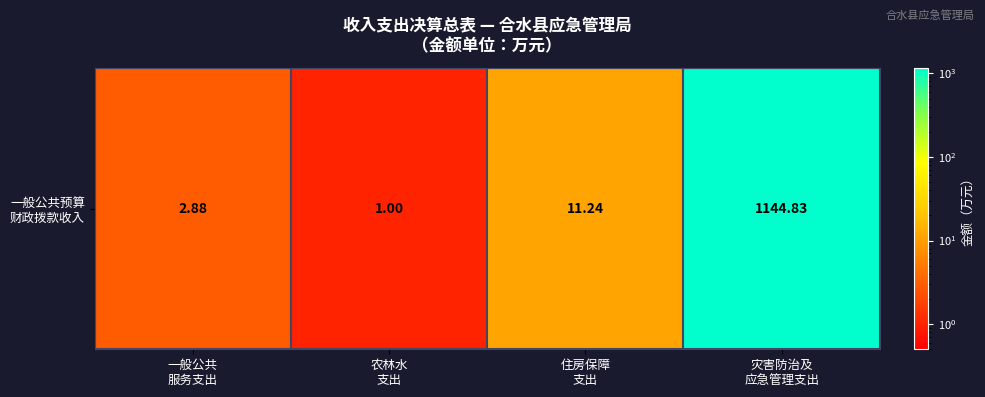

List the labels in order of value, smallest first.

农林水
支出, 一般公共
服务支出, 住房保障
支出, 灾害防治及
应急管理支出